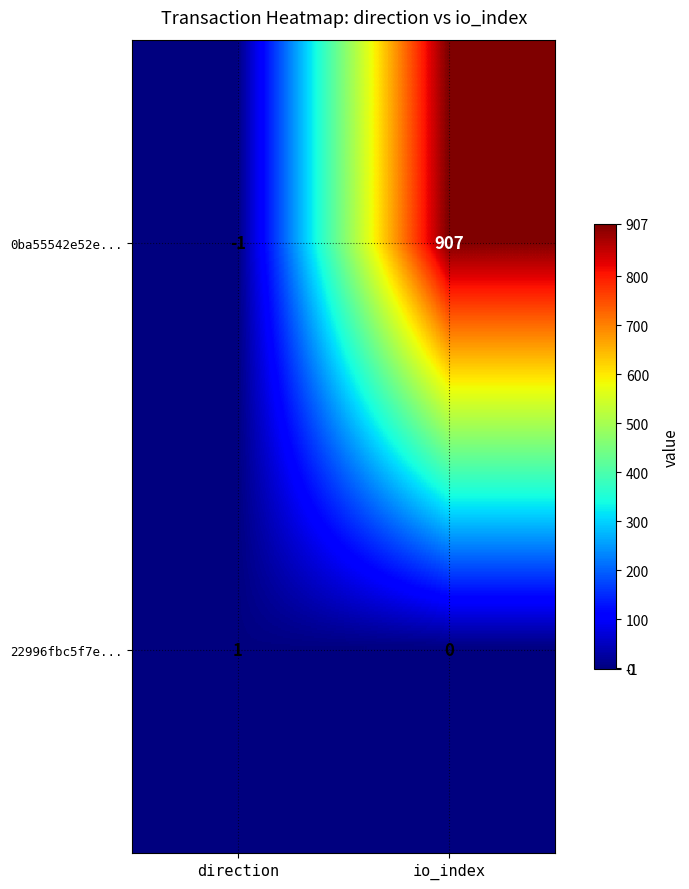

Which label corresponds to the largest value in the chart?

io_index